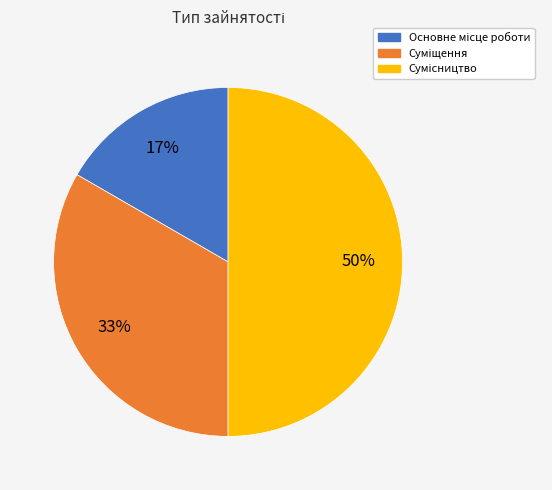

To the nearest percent, what is the difference between the largest and smallest slice percentages?

33%